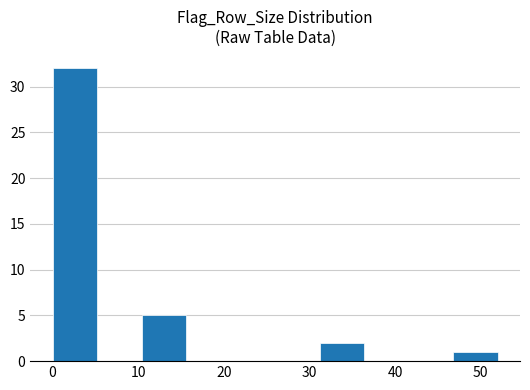

What is the height of the bar covering 31.2 to 36.4 on the x-axis? Neither the bar edges nor the heights are printed on the chart, so give them approximately, as read against the axes.

2